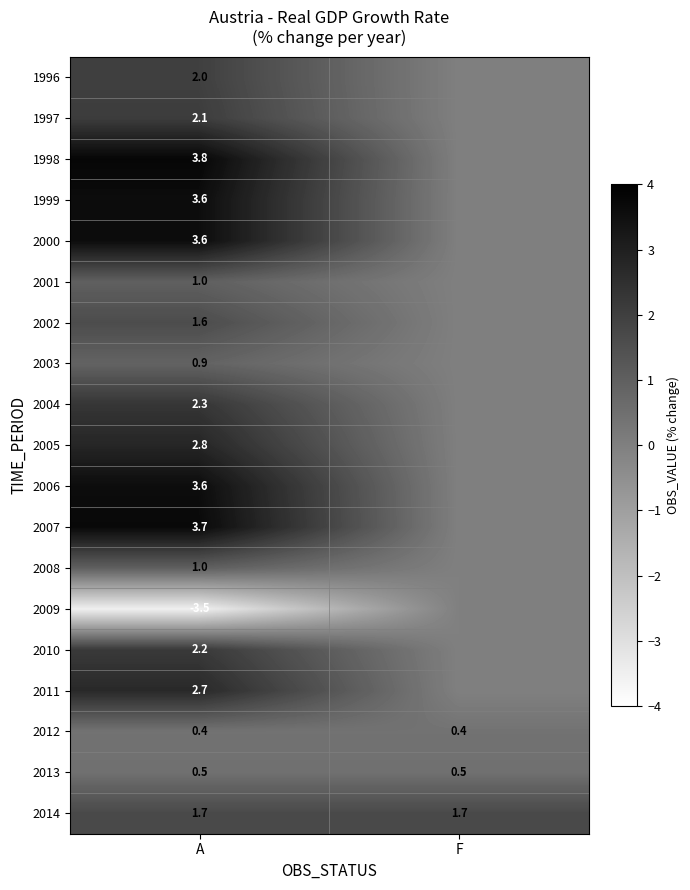

Is the value of 1996 at A greater than the value of 2003 at A?

Yes